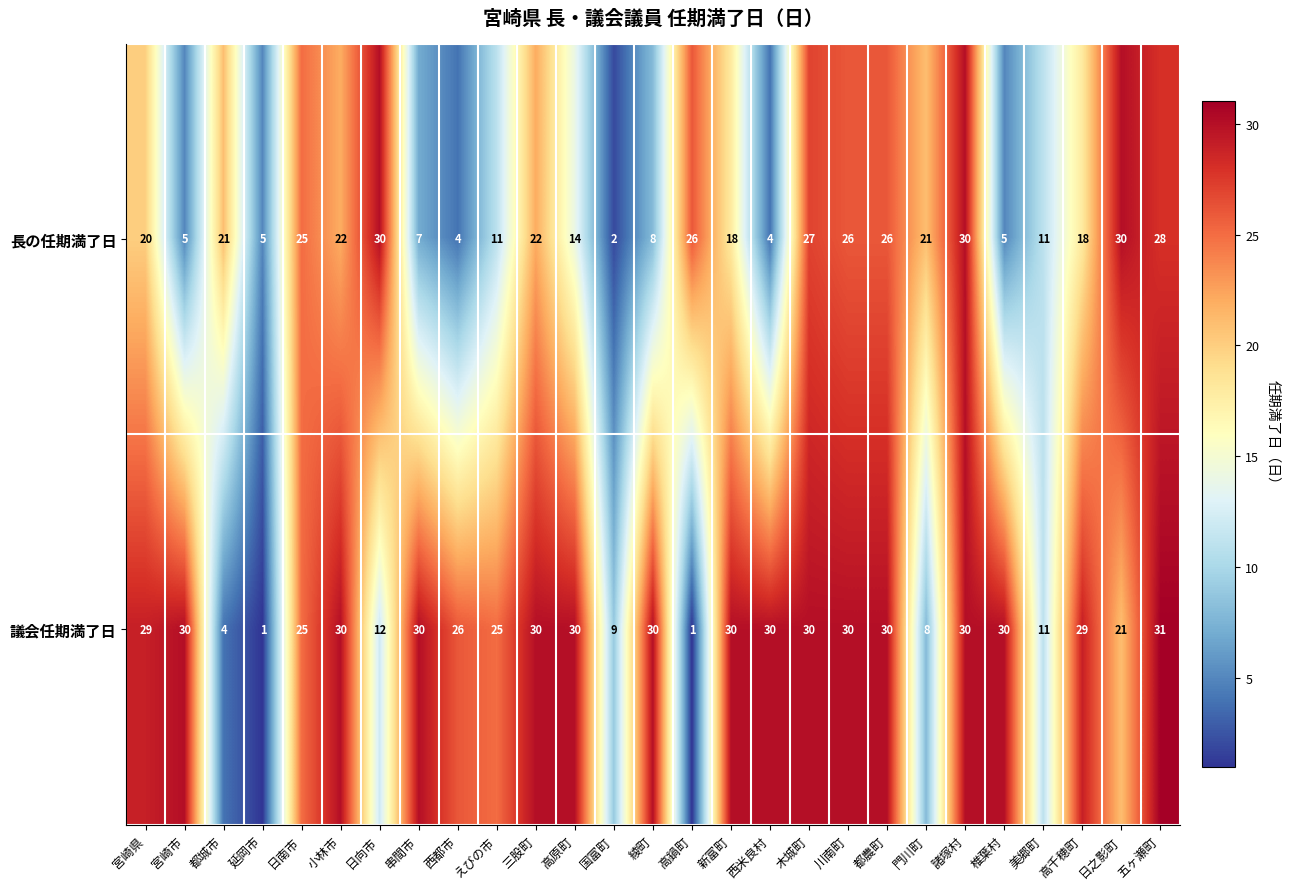

What is the total value across all series at 西米良村?

34